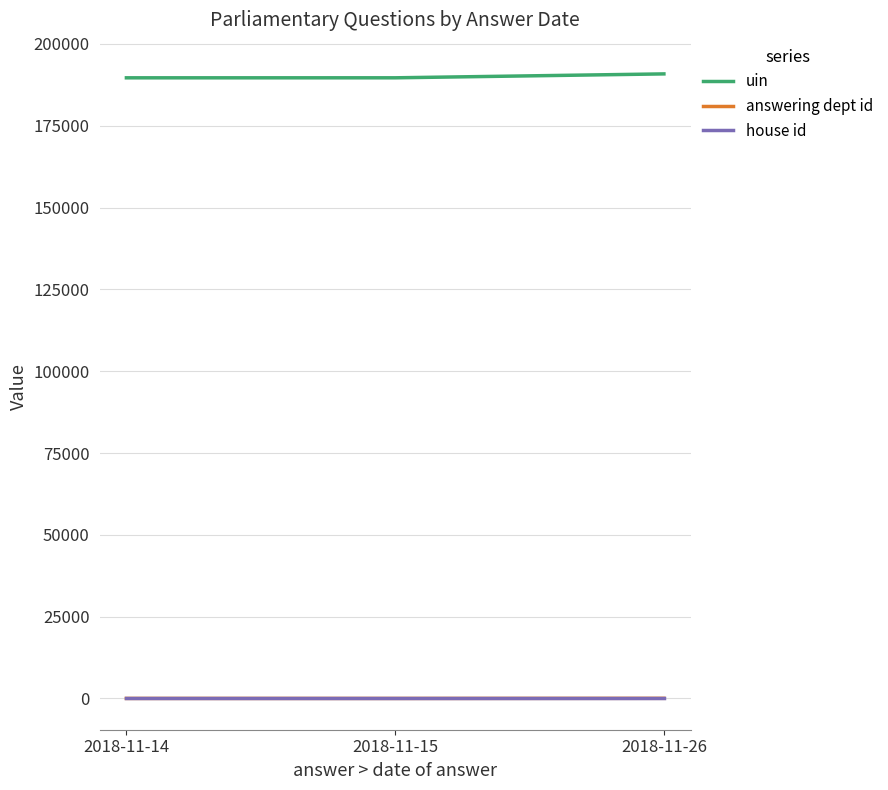

What is the sum of the house id values at 2018-11-15 and 2018-11-14?

2